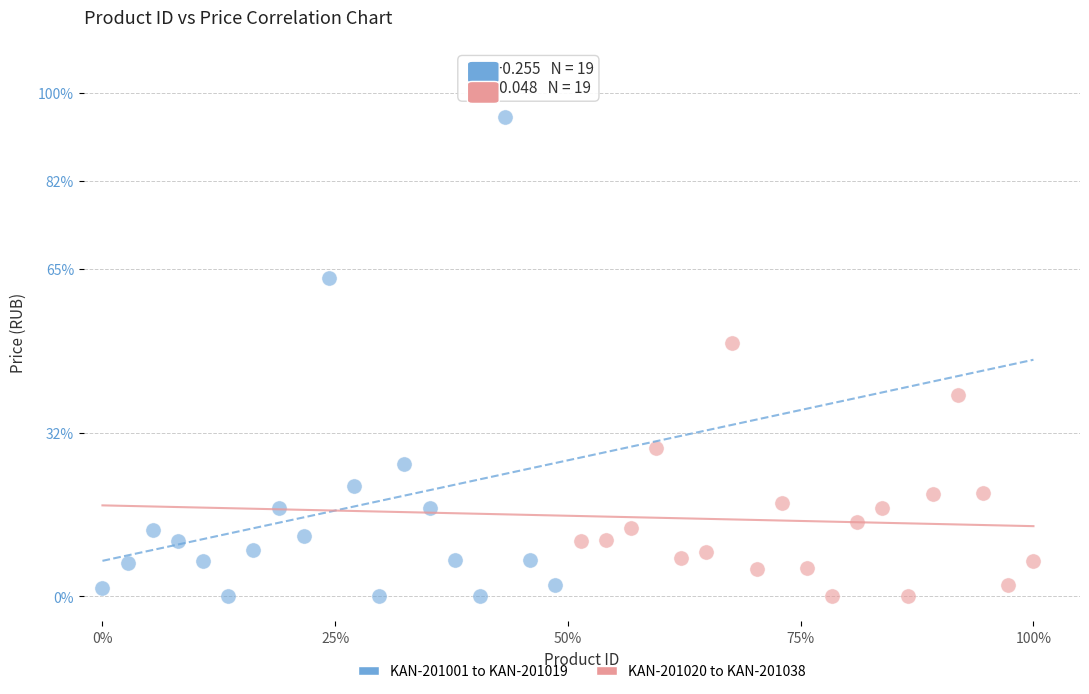

Which series contains the highest Y value?

KAN-201001 to KAN-201019